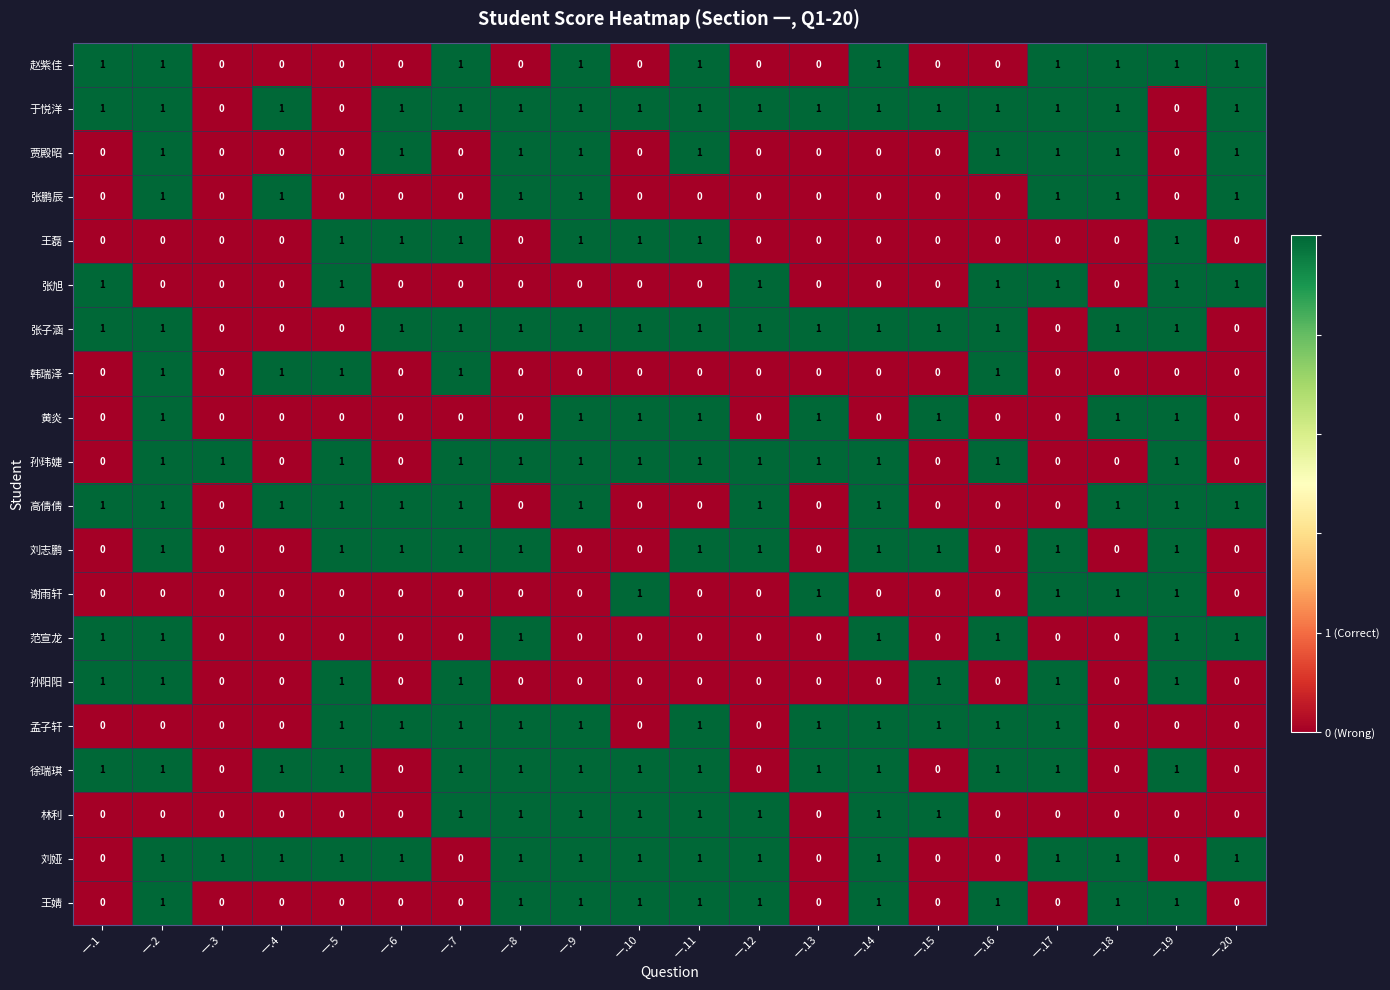

What is the sum of all 林利 values?

8